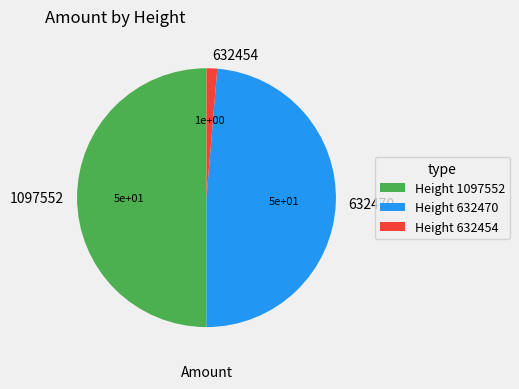

The 632470 slice represents 59% of the pie. True or false?

False